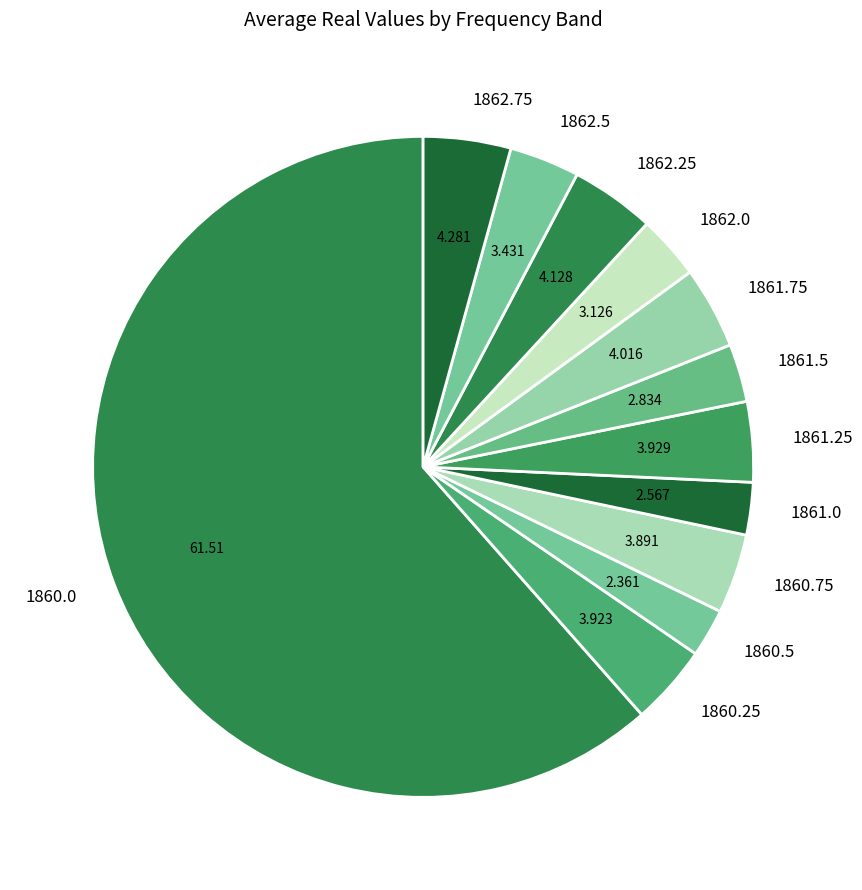

Which category has the biggest portion of the pie?

1860.0